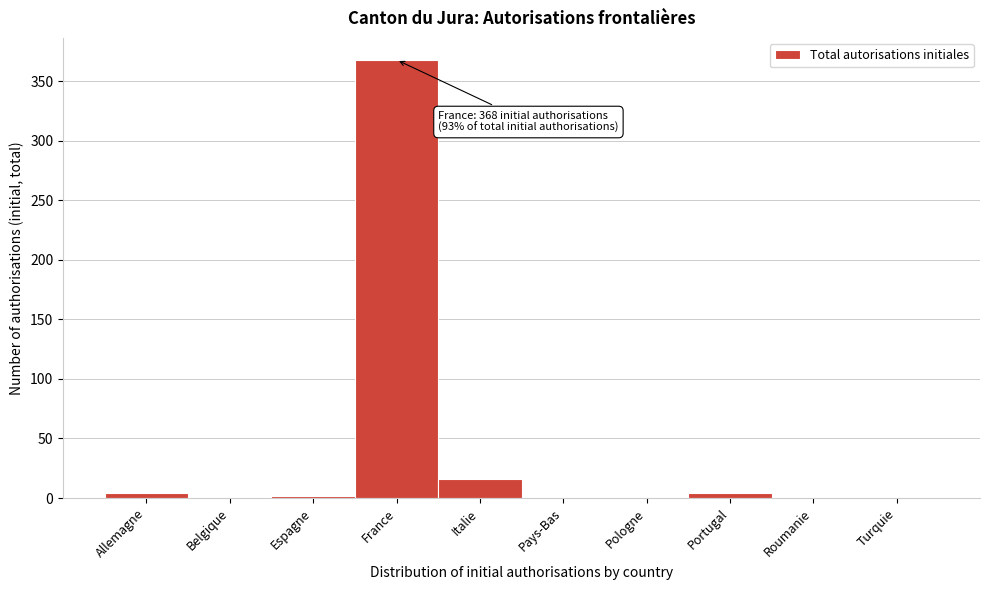

What is the sum of all values?

397